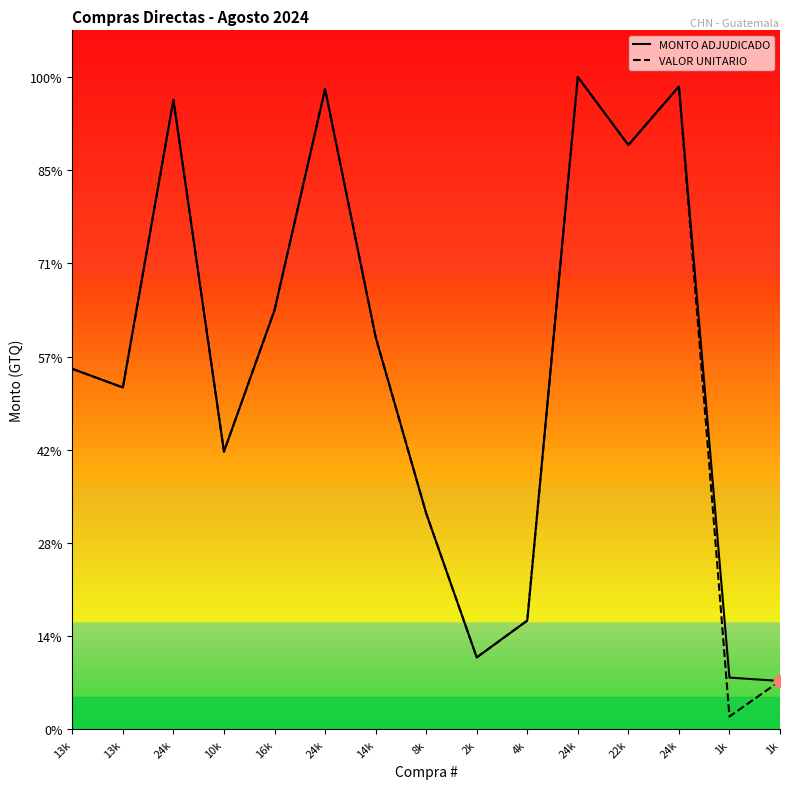

What is the total value across all series at 10k?

23842.7